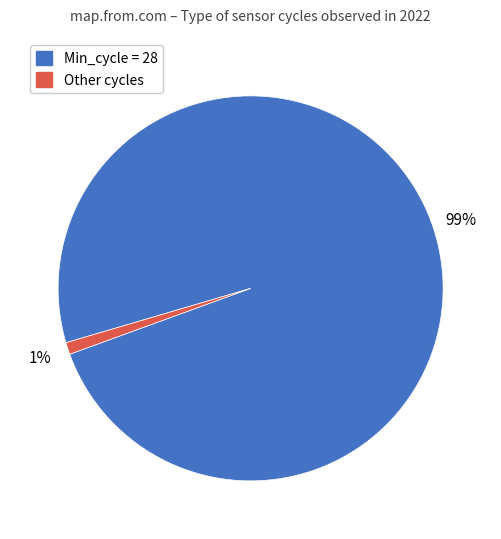

Is there a majority slice in this chart?

Yes